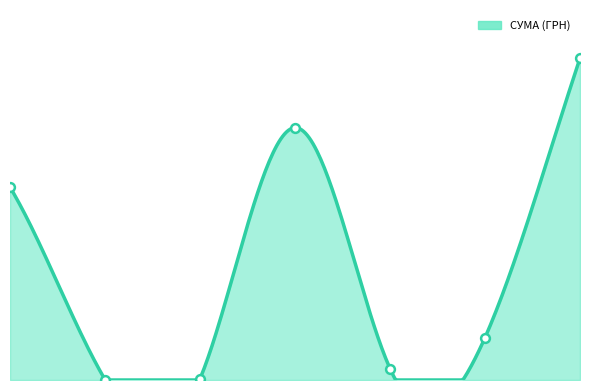

Between 16.03.2016 and 26.05.2017, which is larger?

26.05.2017